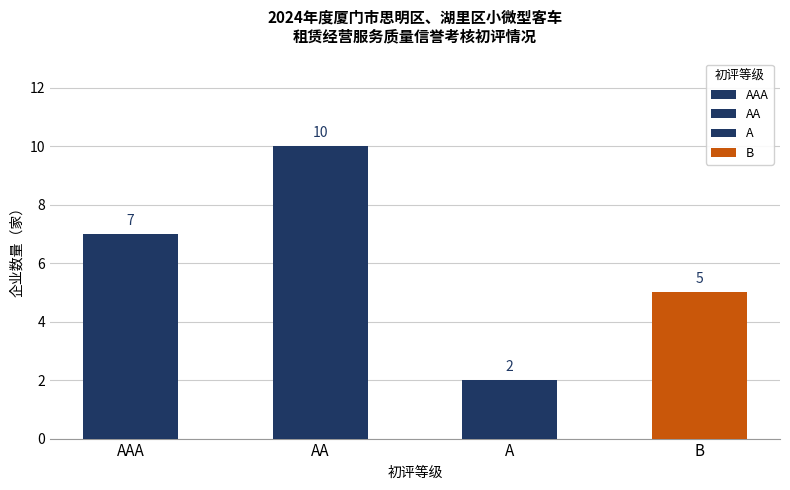

At which label is the value closest to 6?

AAA